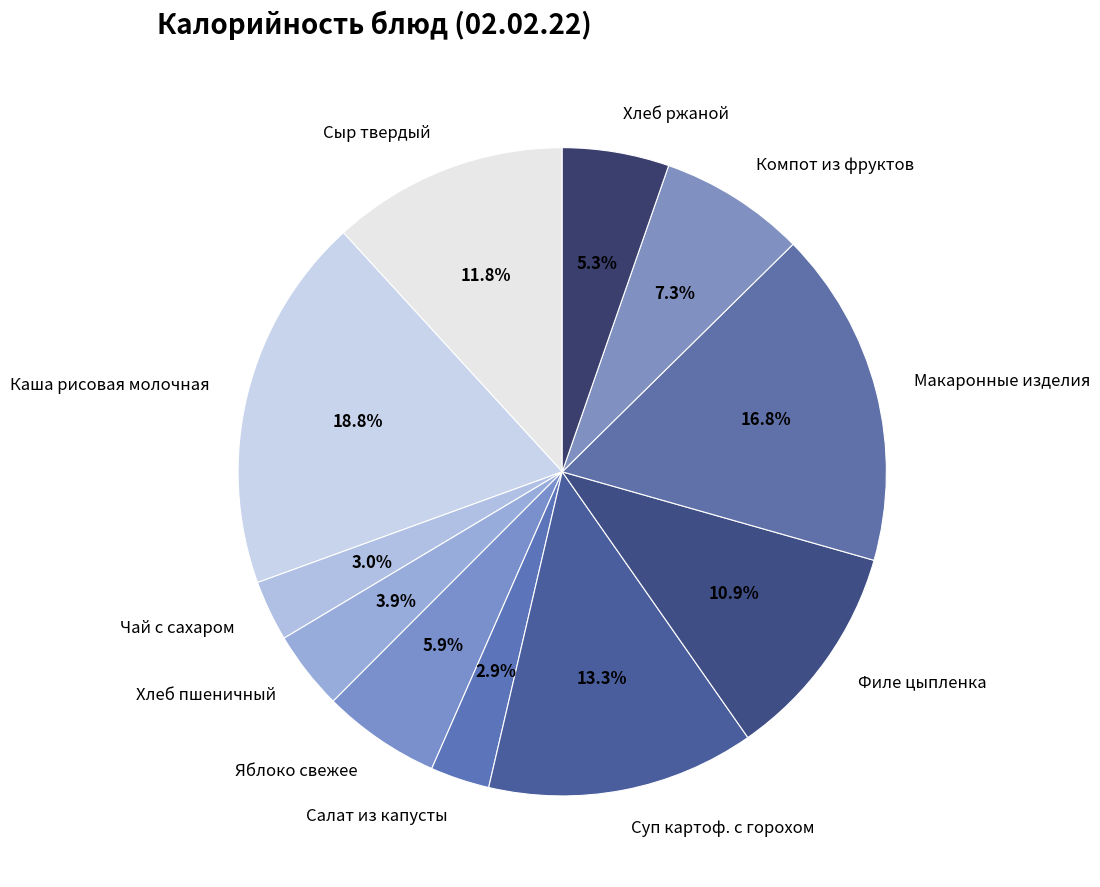

To the nearest percent, what portion does Компот из фруктов represent?

7%